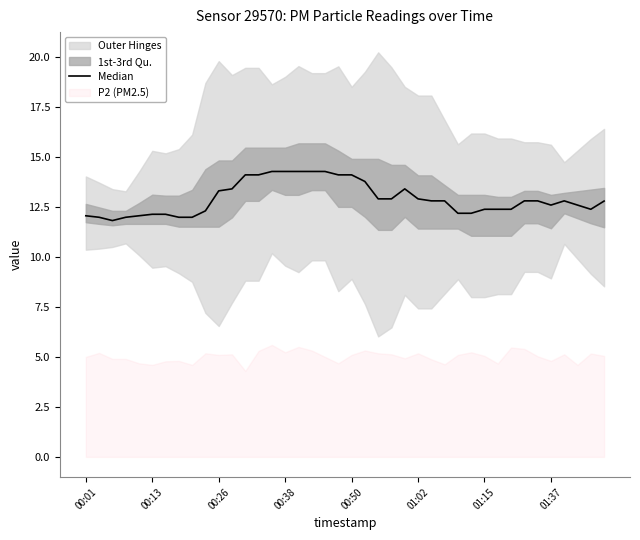

Count the number of values greater than 12.

35